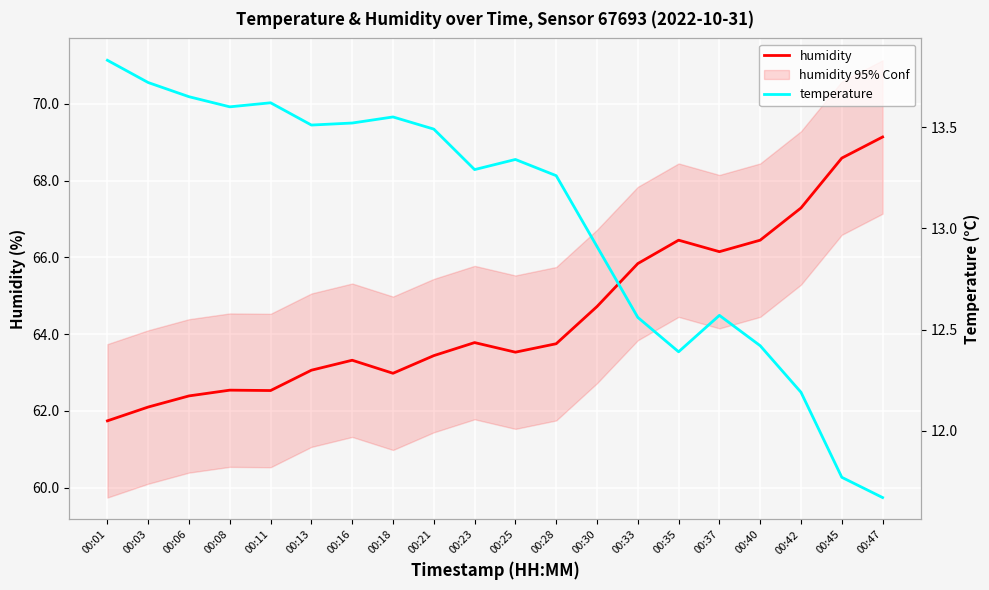

List the labels in order of humidity value, smallest first.

00:01, 00:03, 00:06, 00:11, 00:08, 00:18, 00:13, 00:16, 00:21, 00:25, 00:28, 00:23, 00:30, 00:33, 00:37, 00:35, 00:40, 00:42, 00:45, 00:47